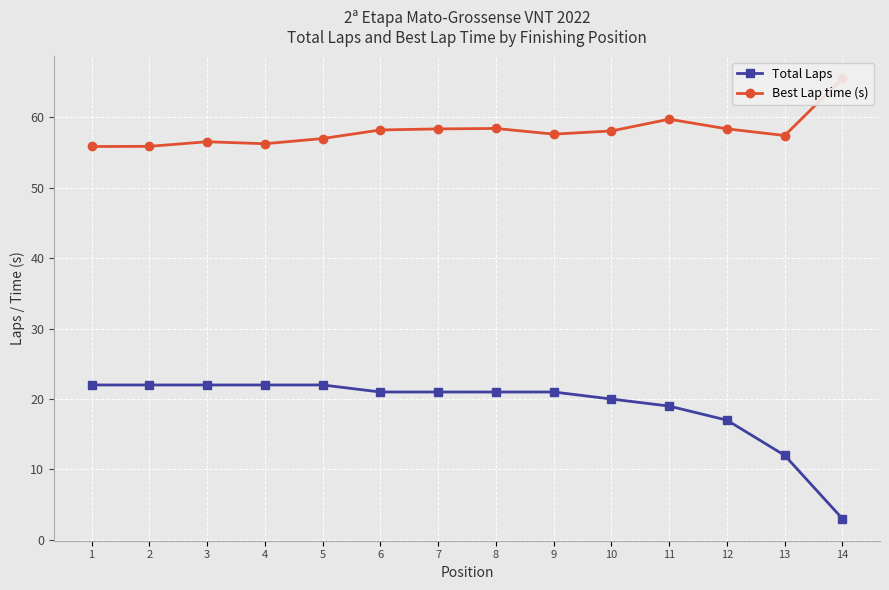

Is the value of Best Lap time (s) at 3 greater than the value of Total Laps at 12?

Yes